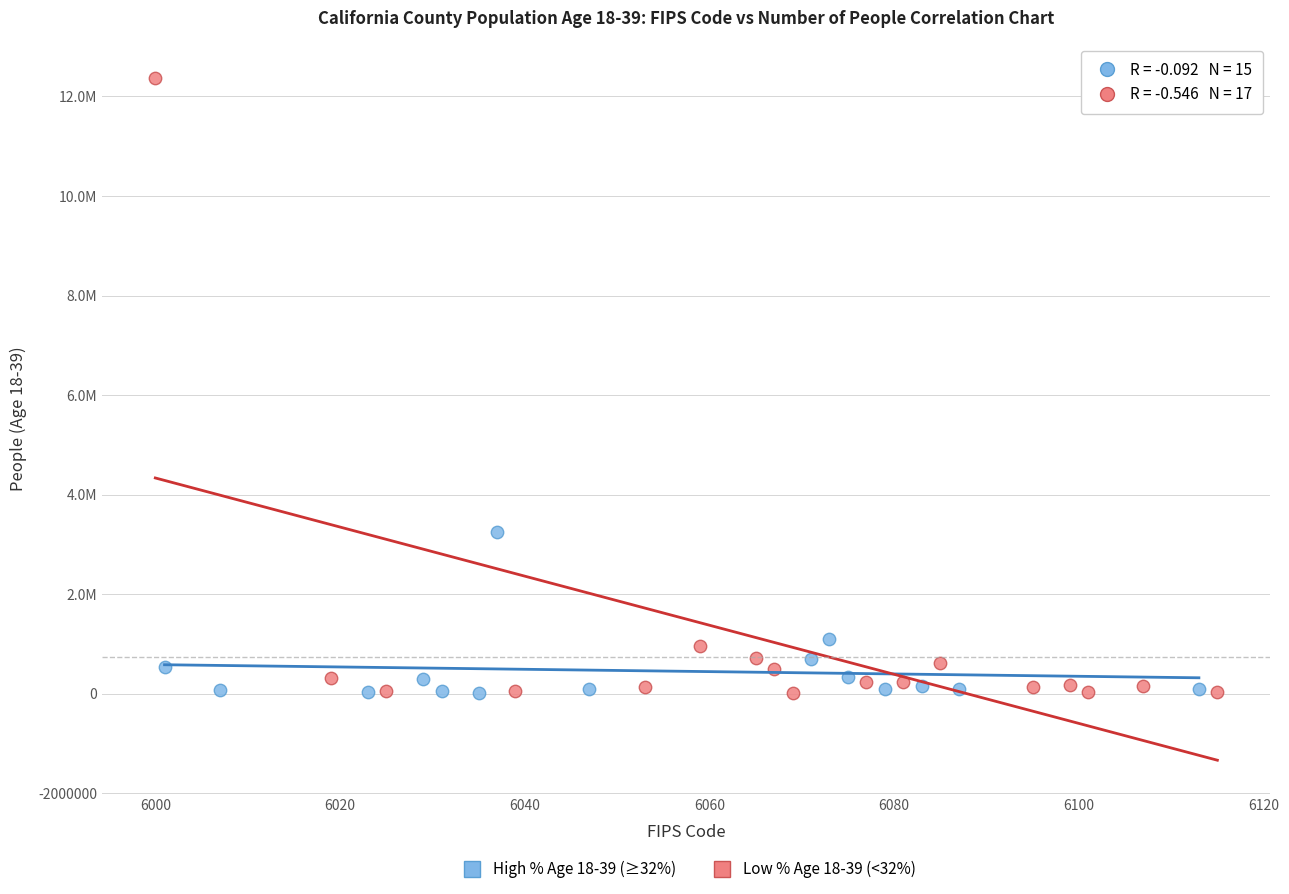

What are all the series names shown in the legend?

High % Age 18-39 (≥32%), Low % Age 18-39 (<32%)